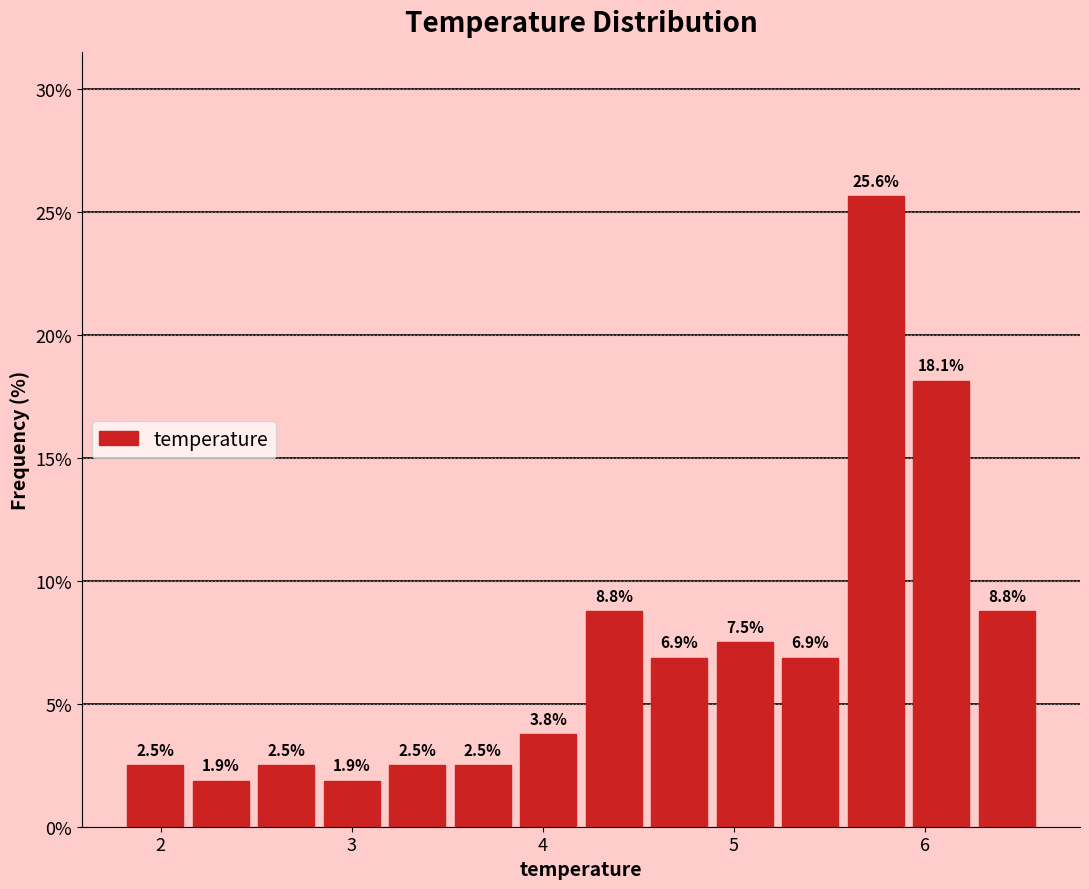

Around what value on the x-axis is the tallest bar? Give the approximate position of its centre, as read against the axis.

5.7